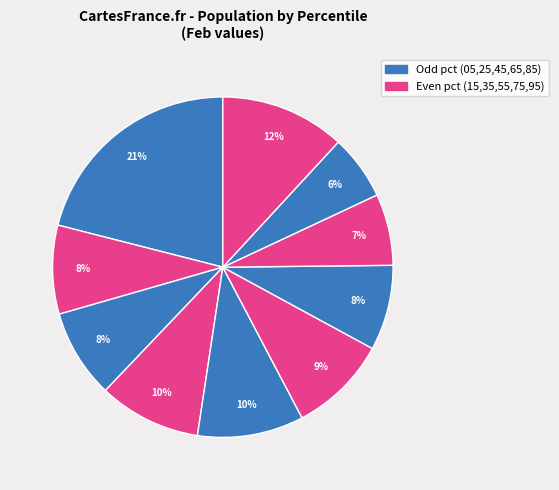

To the nearest percent, what is the average slice percentage?

10%